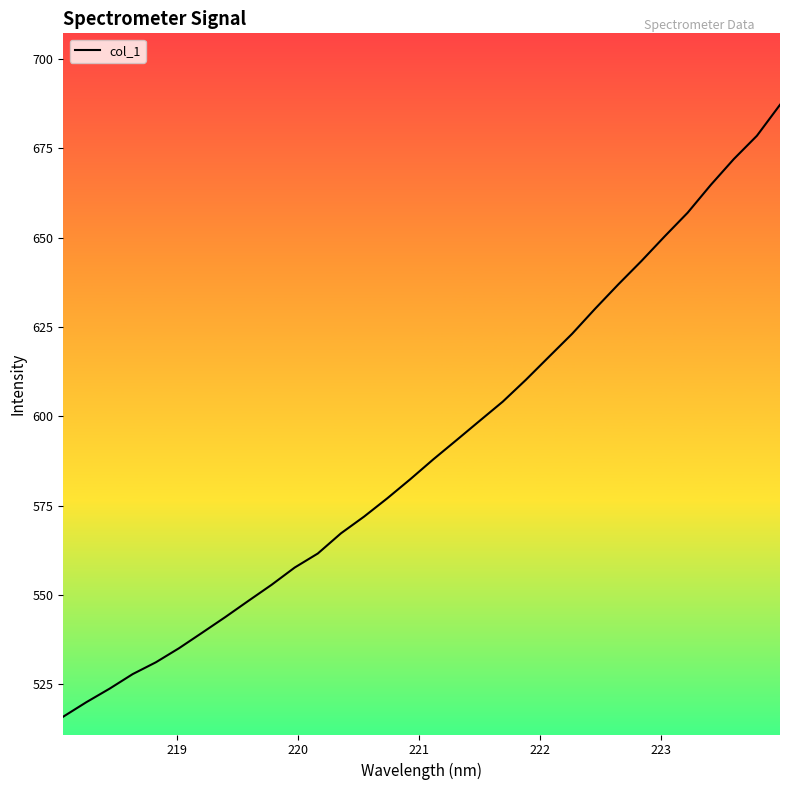

How many lines are shown in the chart?

1